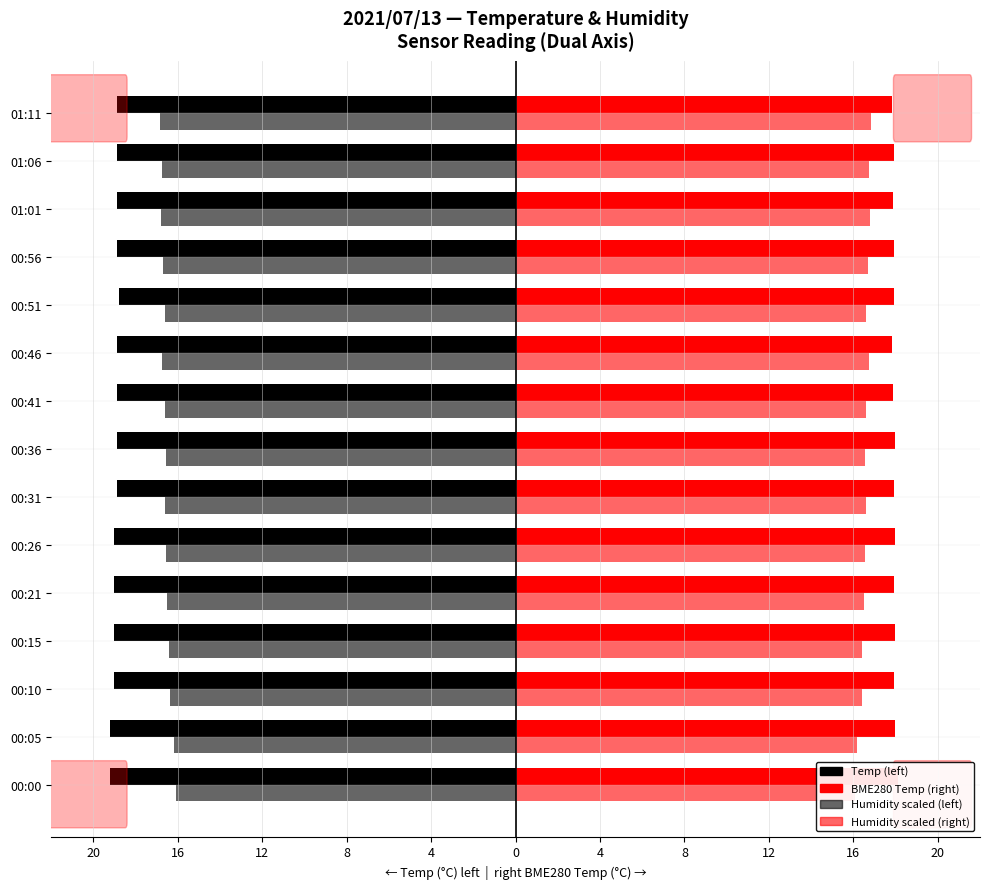

Which series has the largest range (max minus min)?

BME280 Humidity (scaled)